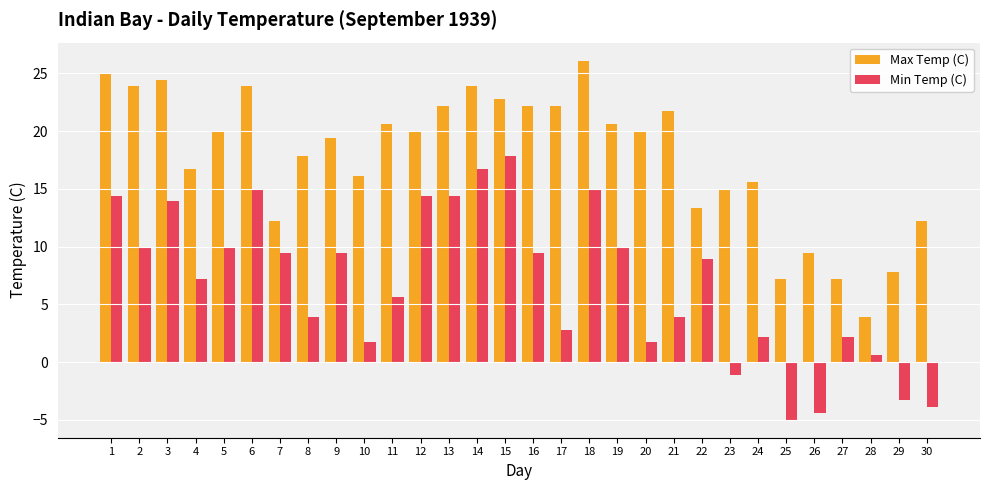

List the series in order of their peak value, lowest first.

Min Temp (C), Max Temp (C)